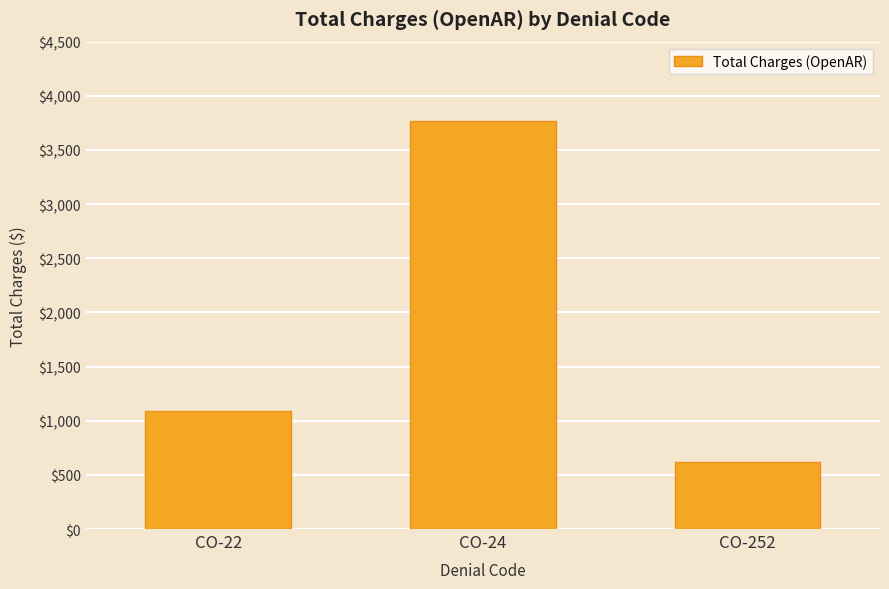

What is the ratio of the value at CO-252 to the value at CO-24?

0.2